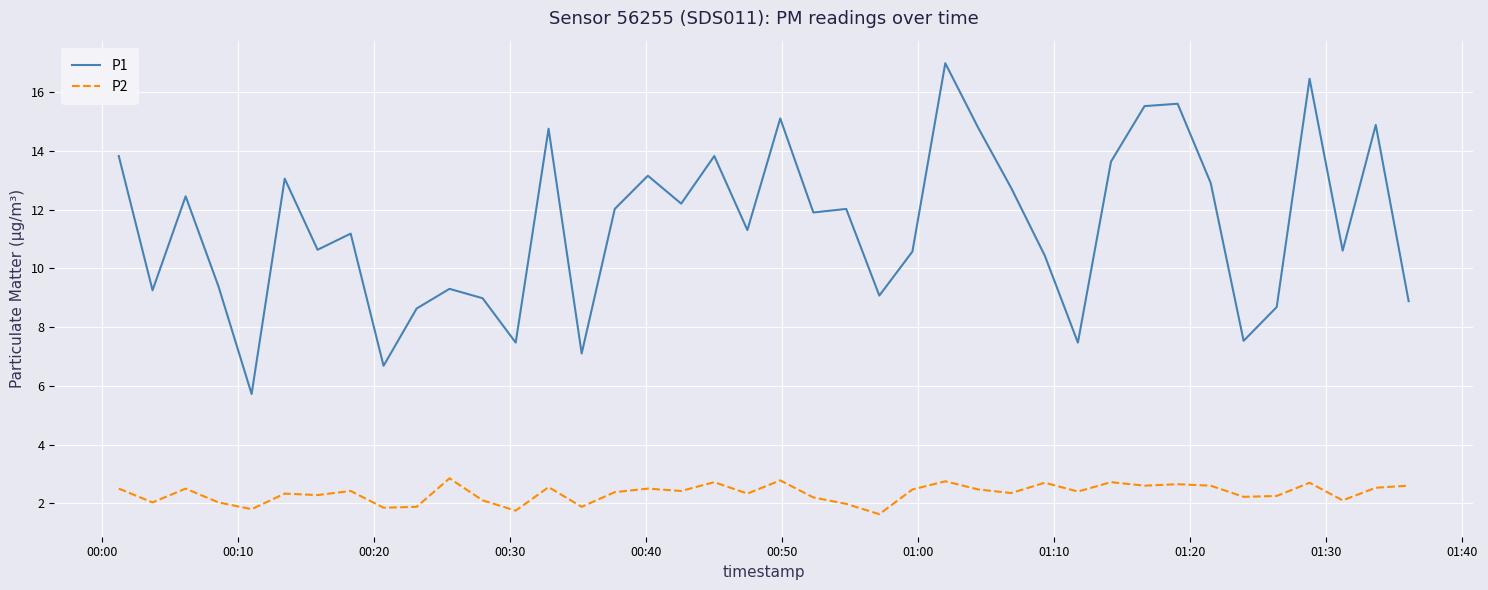

Which series has the largest range (max minus min)?

P1